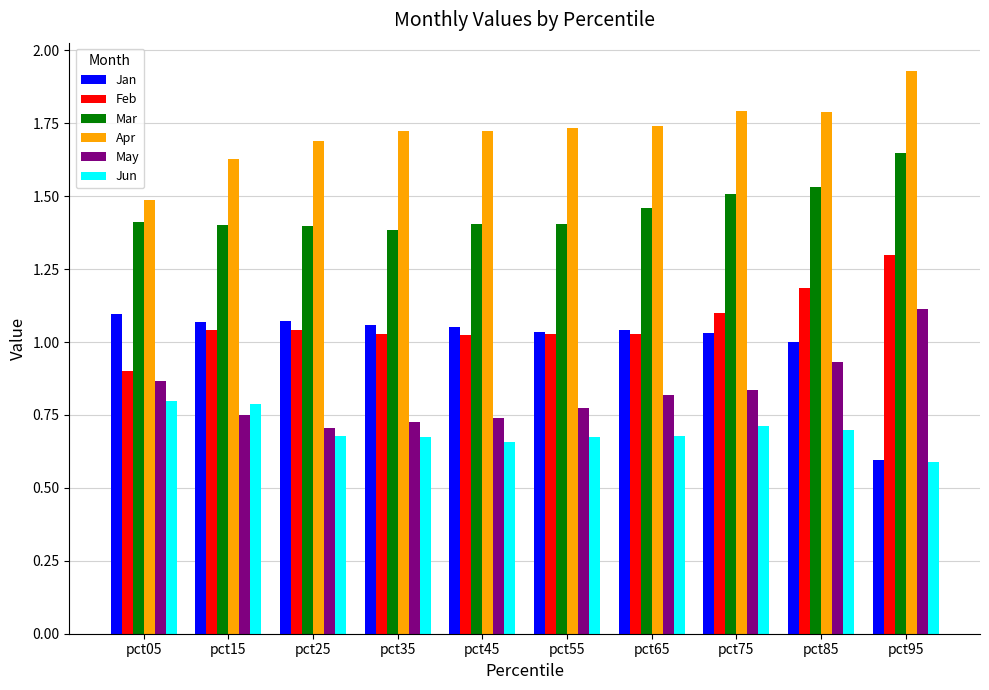

What is the difference between the Mar values at pct15 and pct95?

0.2